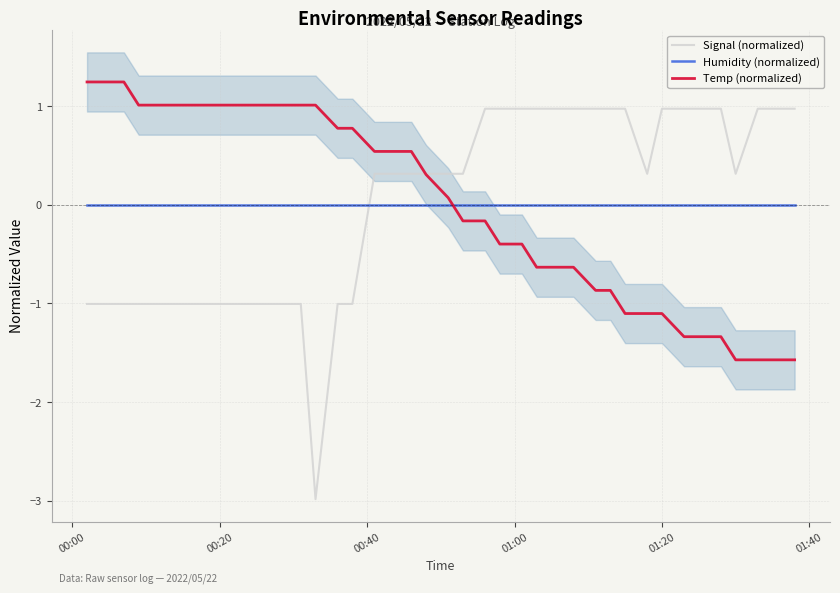

After their last crossing, which series has the higher values: Humidity (normalized) or Signal (normalized)?

Signal (normalized)